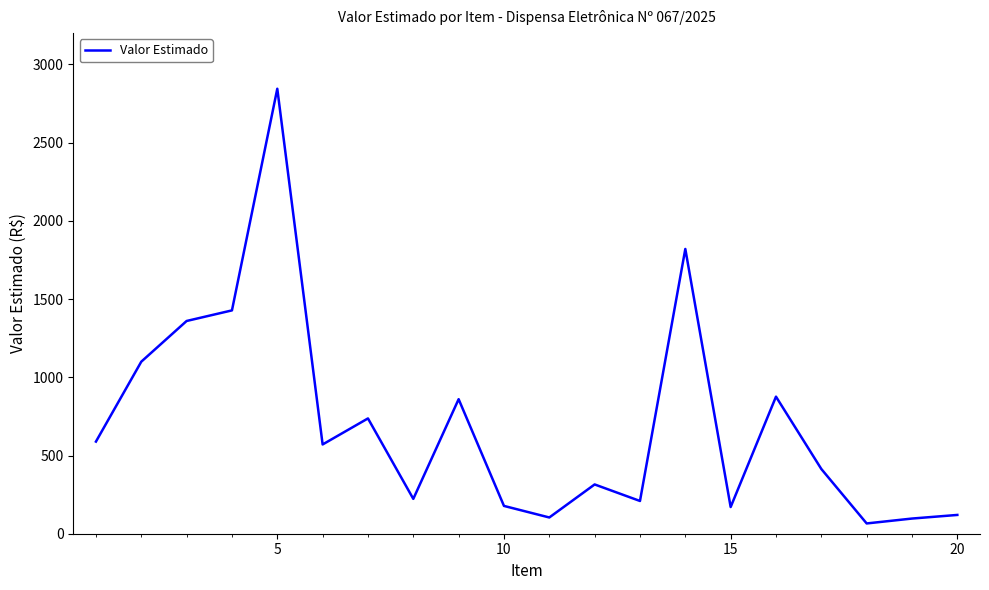

What is the difference between the maximum and minimum values?

2778.7